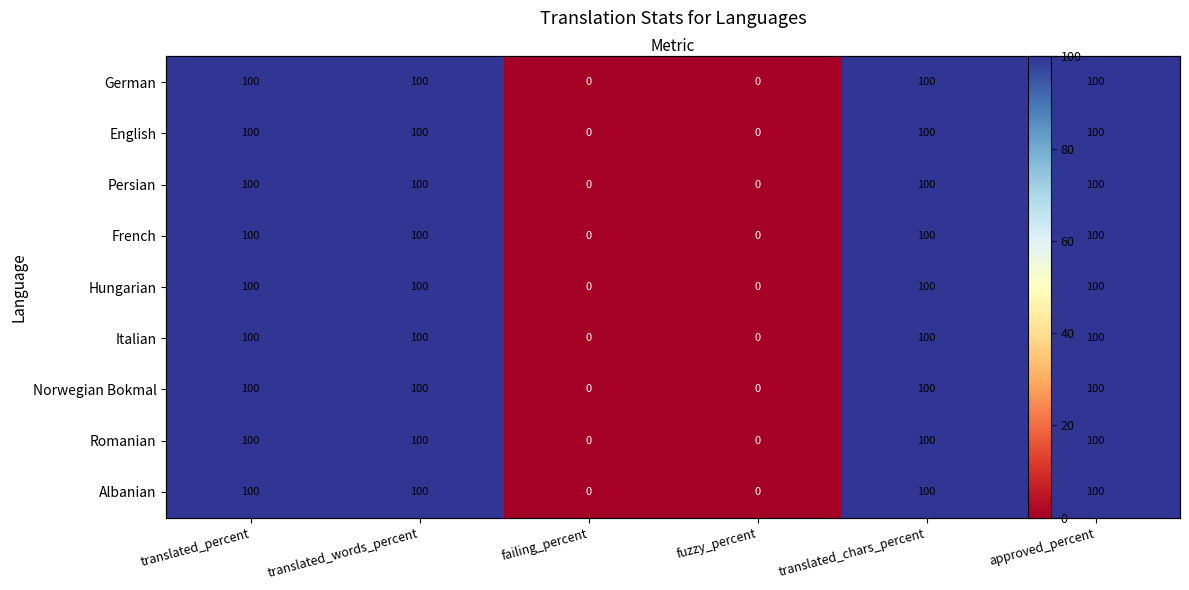

How many values in the Romanian series are below 100?

2